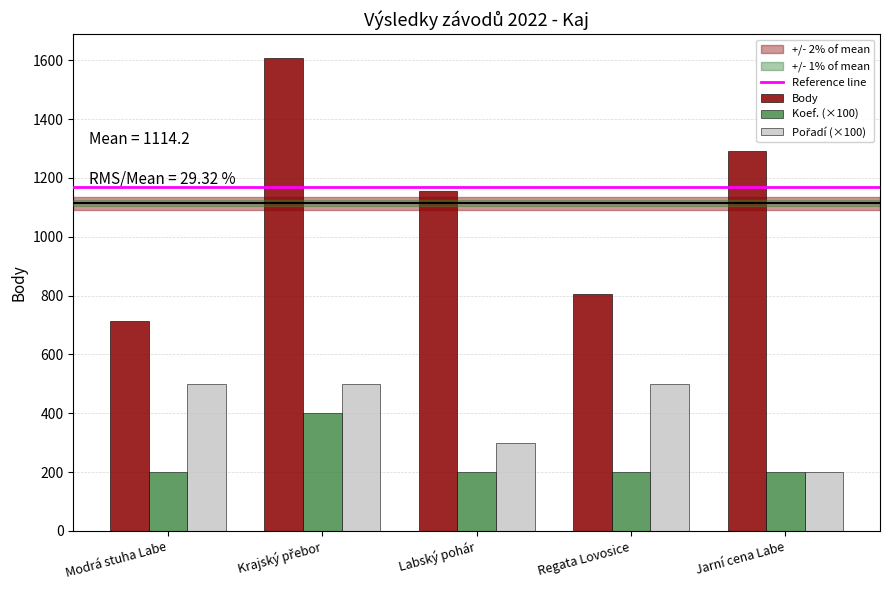

What is the maximum value shown in the chart?

1608